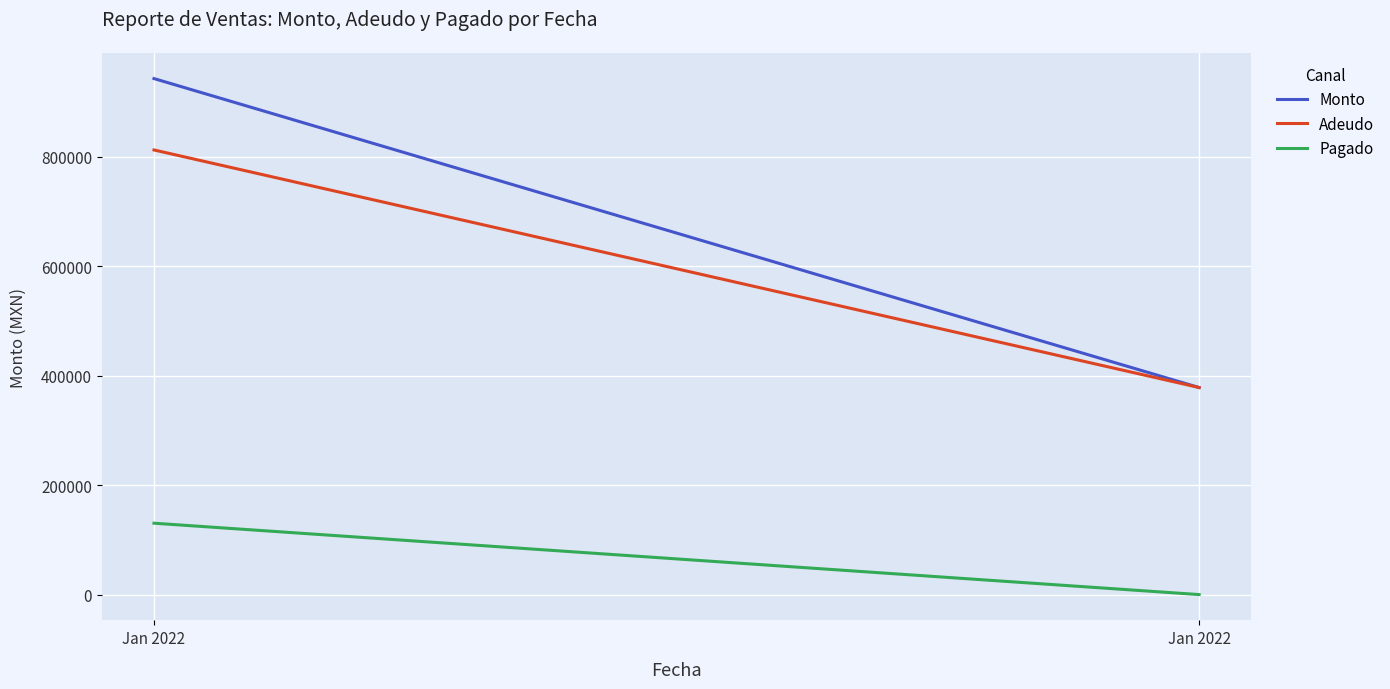

Does the chart display data point markers on the line(s)?

No